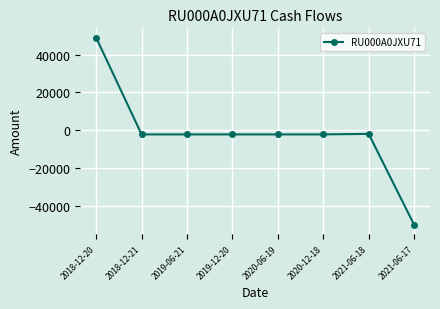

The value at 2018-12-20 is 15895.7. True or false?

False